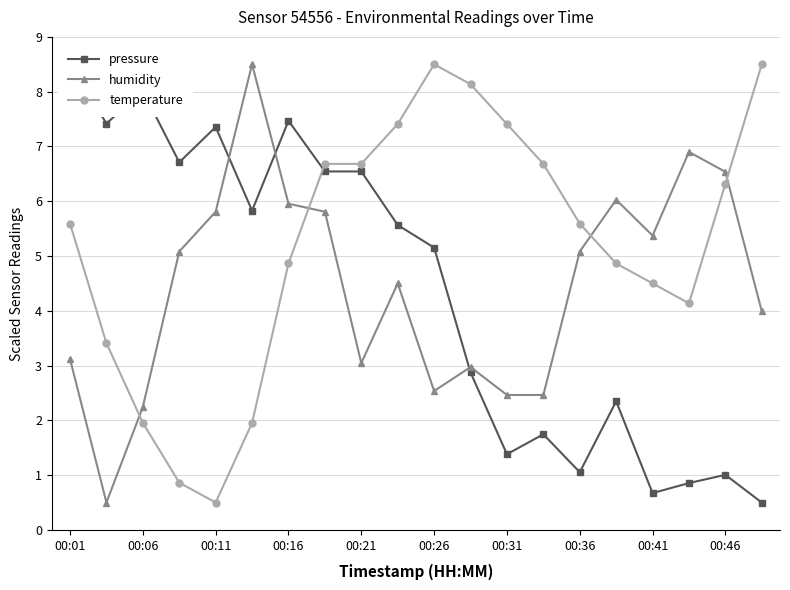

What is the lowest value of the temperature series?

0.5